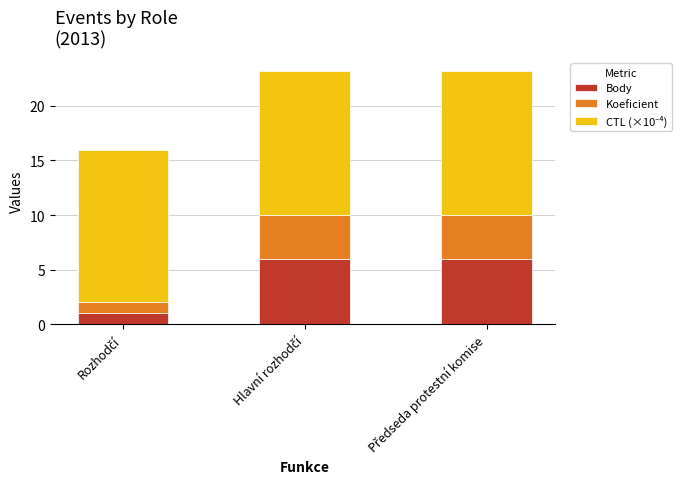

What is the difference between the maximum and minimum values in the Body series?

5.0